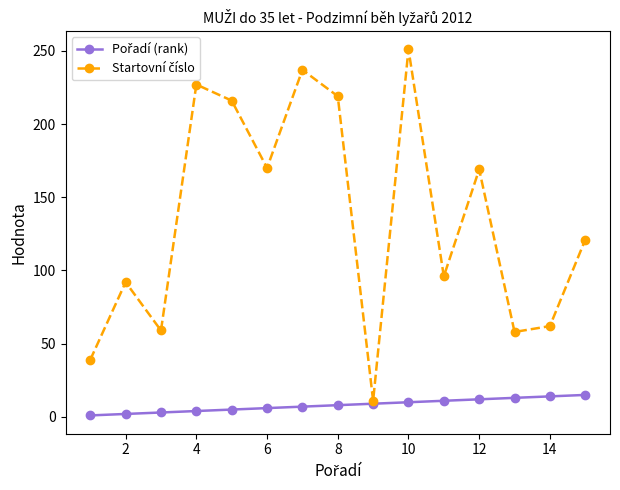

At how many categories does at least one series exceed 52?

13